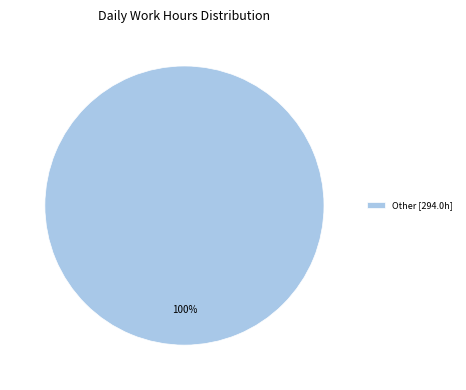

Is it true that Other [294.0h] is 100% of the pie?

True